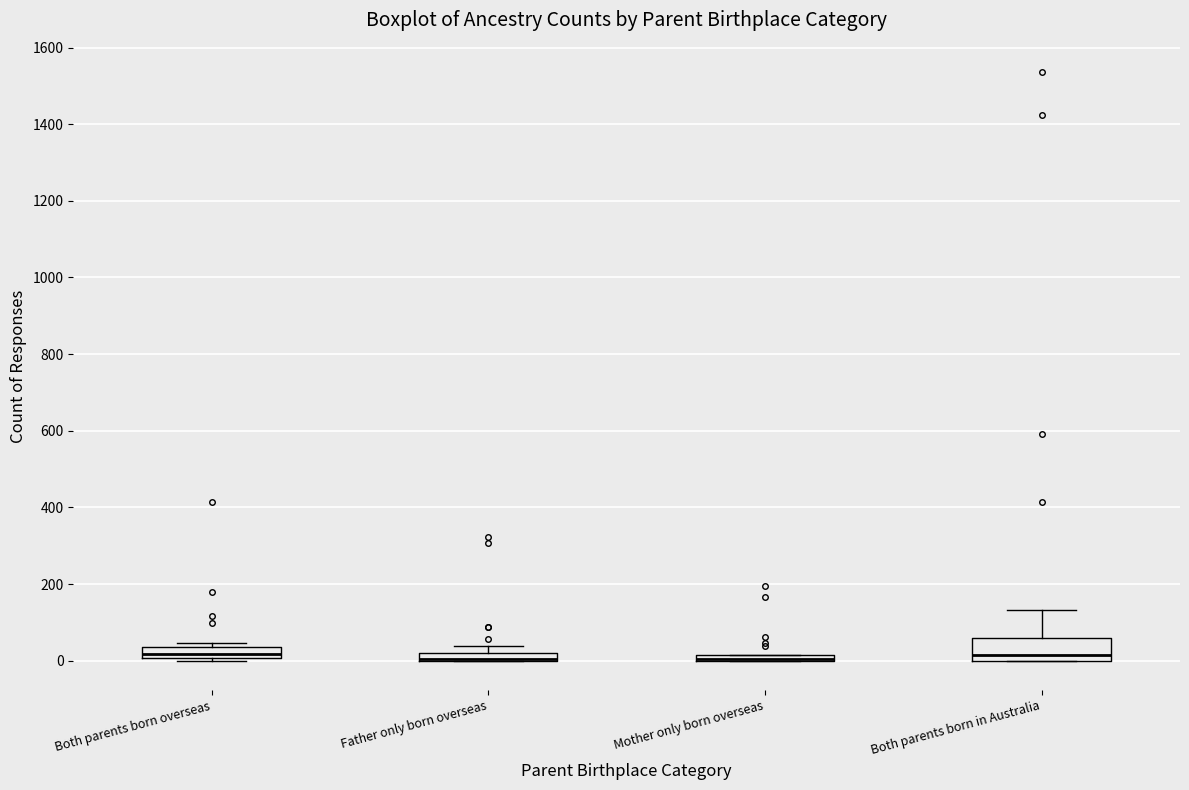

Comparing the boxes themselves (not the whiskers), which one is the tallest?

Both parents born in Australia